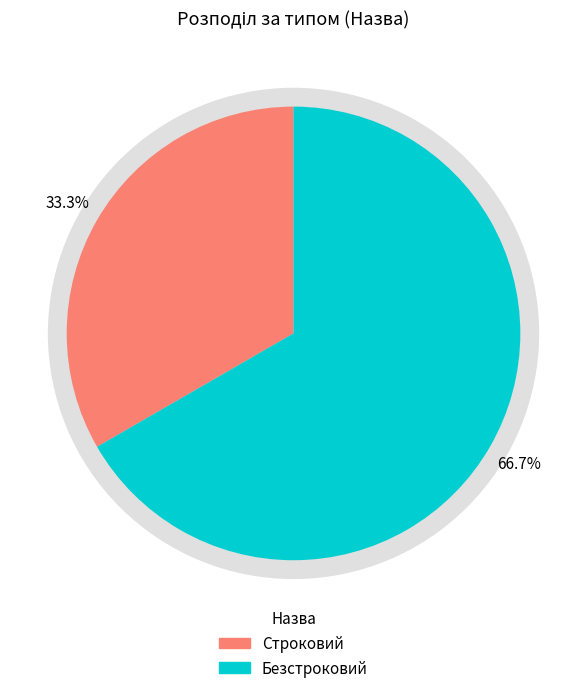

Rank the categories by value from highest to lowest.

Безстроковий, Строковий